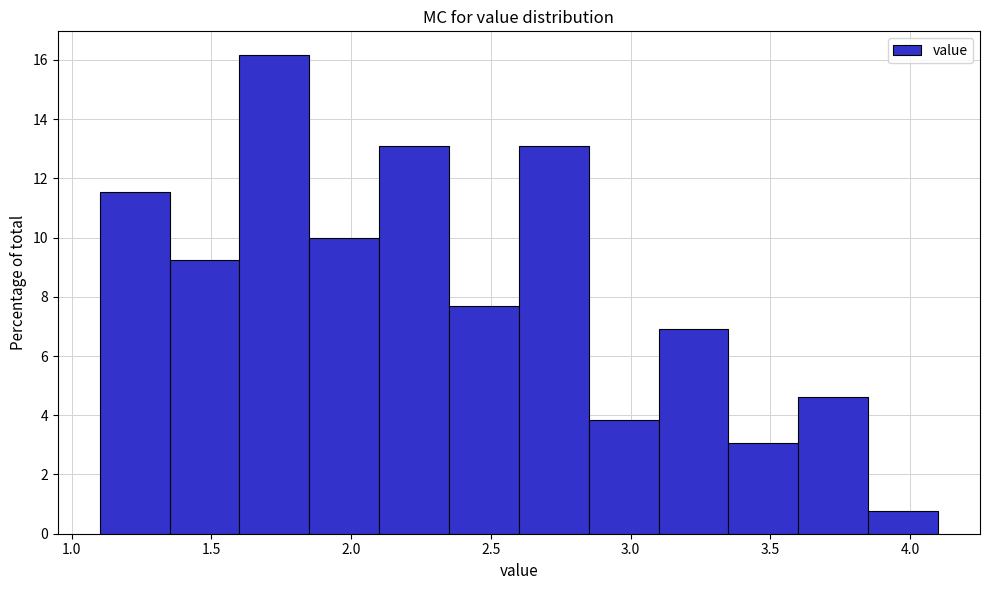

What is the height of the bar covering 3.35 to 3.60 on the x-axis? The values are not printed on the chart, so give them approximately, as read against the axis.

3.0